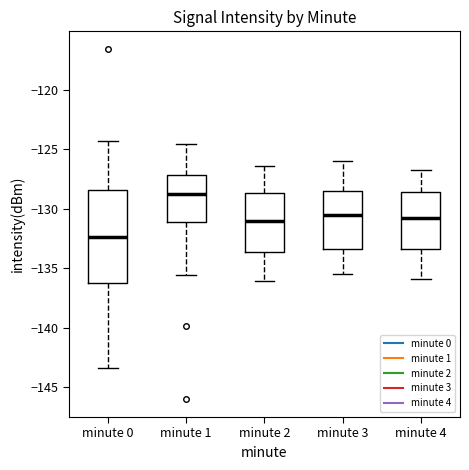

Reading left to right, read every box against the y-axis: the position of its median line, the range the box covers, and the ends of its whiskers. The values are not printed on the chart, so give them approximately, as read against the axis.

minute 0: median -132.5, box -136.0 to -128.5, whiskers -143.5 to -124.5
minute 1: median -128.5, box -131.0 to -127.0, whiskers -135.5 to -124.5
minute 2: median -131.0, box -133.5 to -128.5, whiskers -136.0 to -126.5
minute 3: median -130.5, box -133.5 to -128.5, whiskers -135.5 to -126.0
minute 4: median -131.0, box -133.5 to -128.5, whiskers -136.0 to -126.5